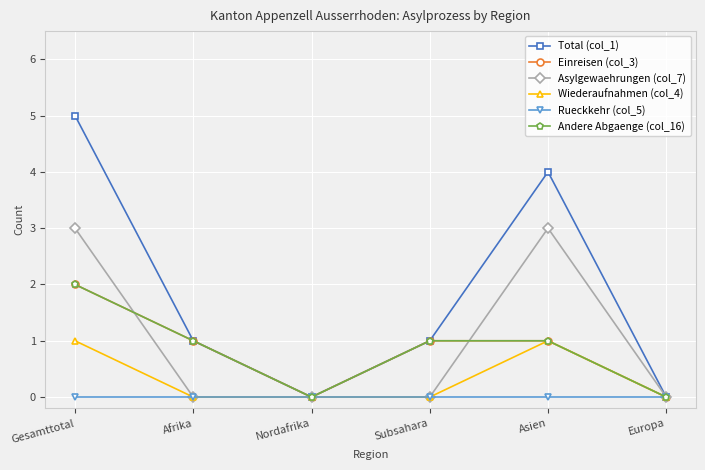

How many values in Total (col_1) are above zero?

4